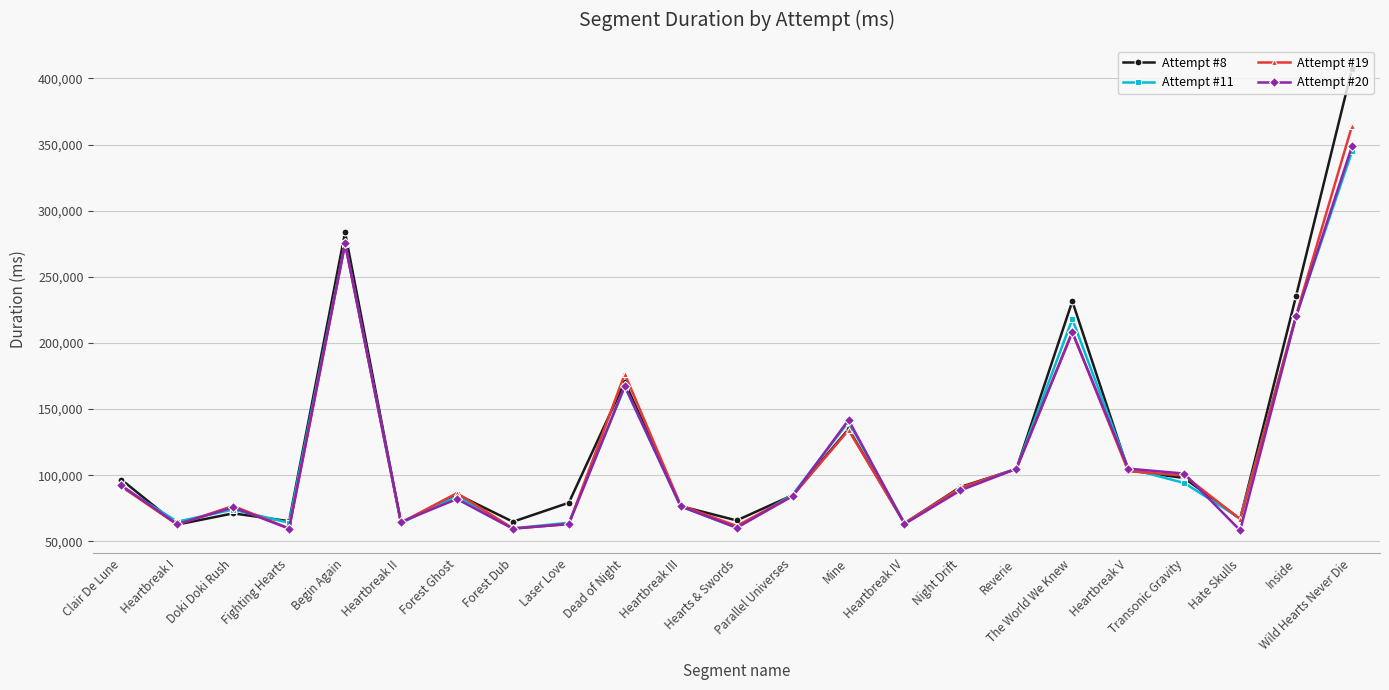

What is the total value across all series at Forest Ghost?

338100